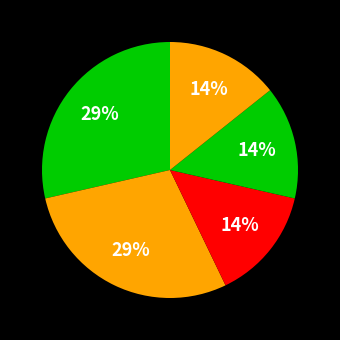

Count the number of slices in the pie.

5